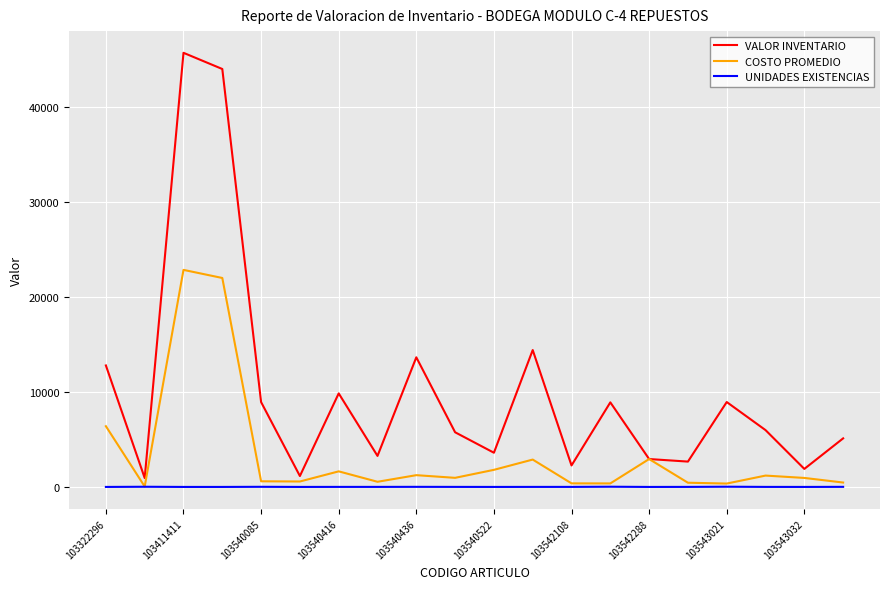

Rank the series by their average value, from highest to lowest.

VALOR INVENTARIO, COSTO PROMEDIO, UNIDADES EXISTENCIAS